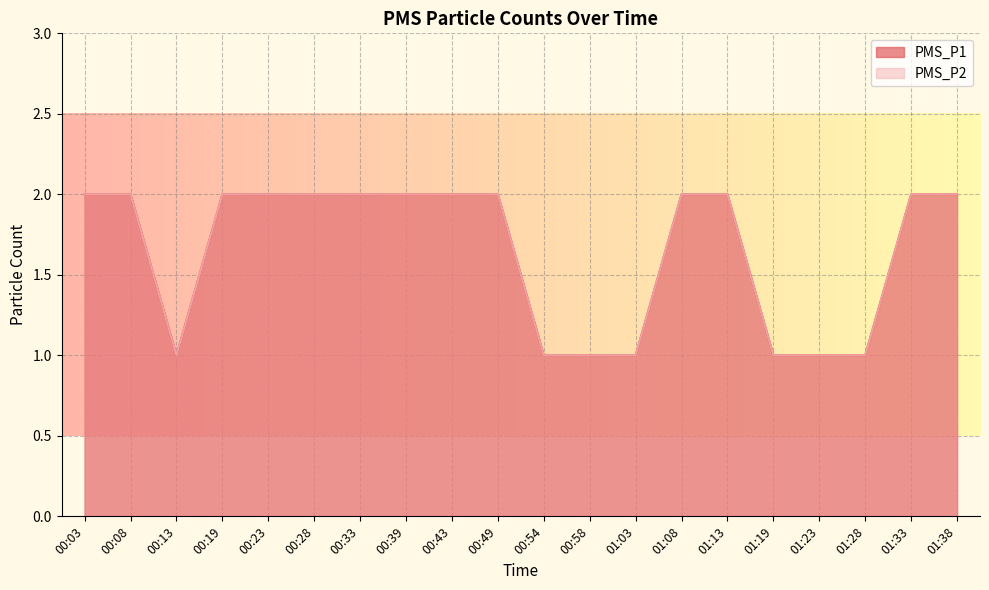

What is the label of the 16th point from the right?

00:23